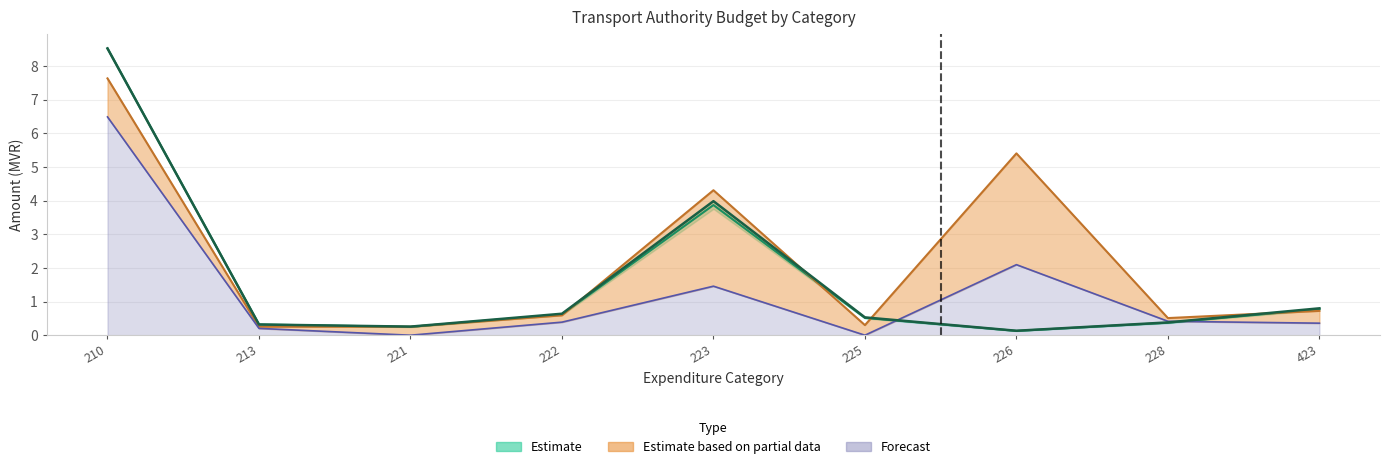

The 2021 Revised series shows 0.3 at 213. True or false?

True